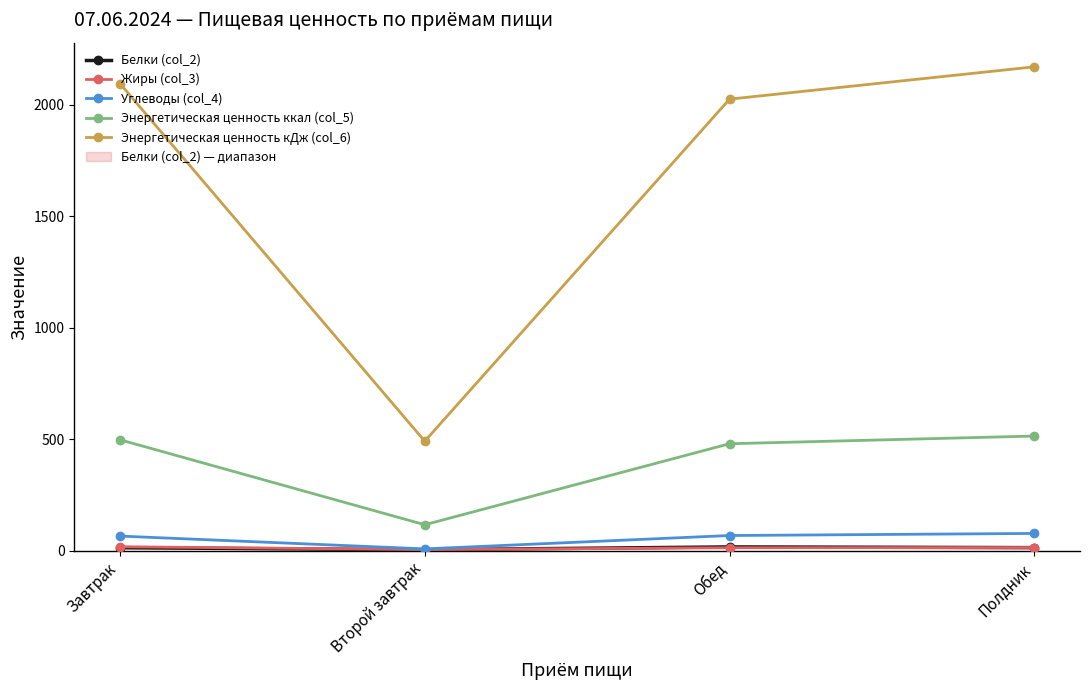

What is the label of the 3rd point from the right?

Второй завтрак